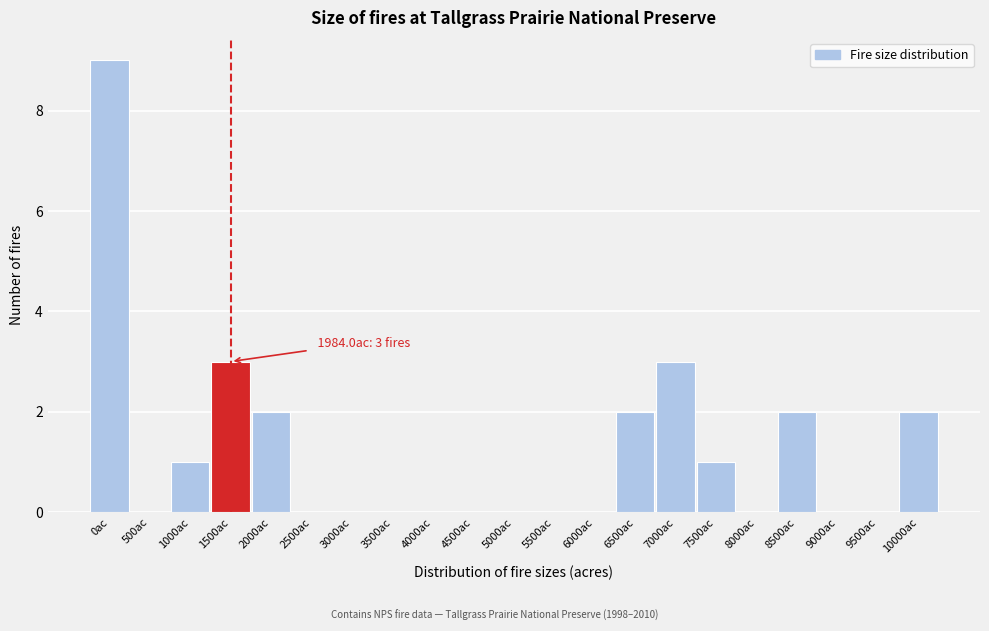

Reading right to left, extract all data points from this chart.

10000ac=2	9500ac=0	9000ac=0	8500ac=2	8000ac=0	7500ac=1	7000ac=3	6500ac=2	6000ac=0	5500ac=0	5000ac=0	4500ac=0	4000ac=0	3500ac=0	3000ac=0	2500ac=0	2000ac=2	1500ac=3	1000ac=1	500ac=0	0ac=9